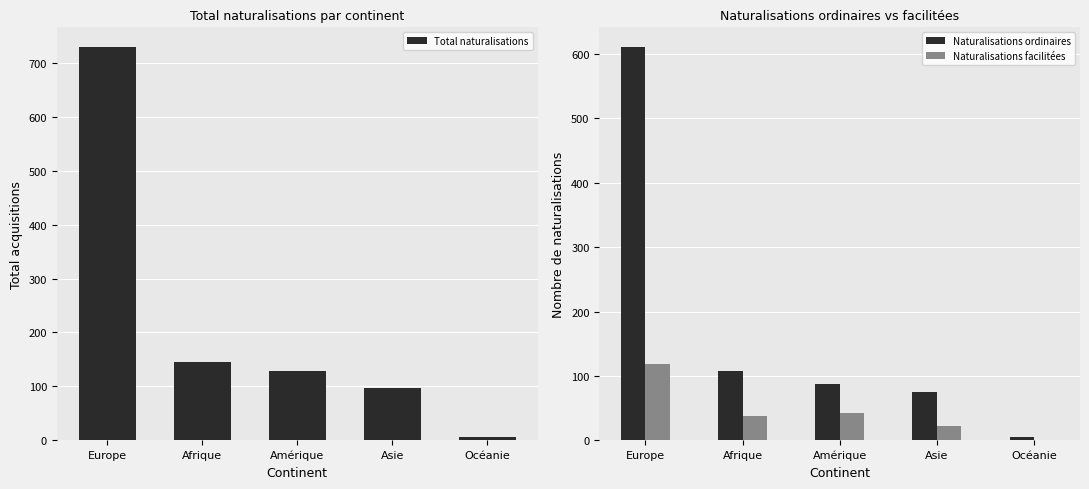

Rank the categories by Naturalisations ordinaires value from highest to lowest.

Europe, Afrique, Amérique, Asie, Océanie